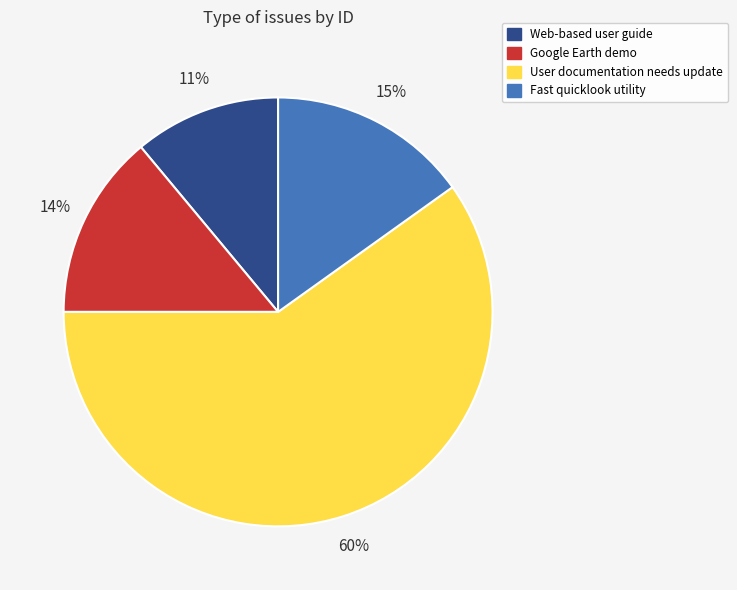

Which has a higher value, Fast quicklook utility or Google Earth demo?

Fast quicklook utility